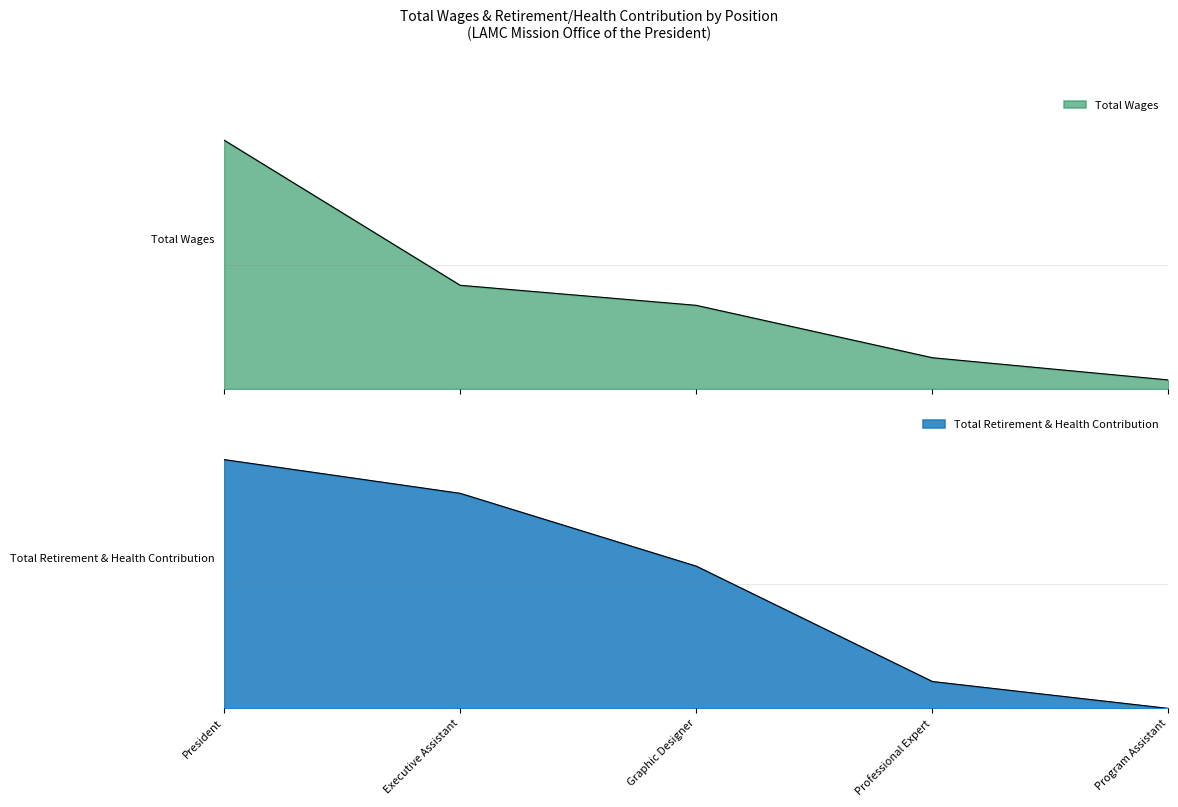

How many distinct data groups are displayed?

2